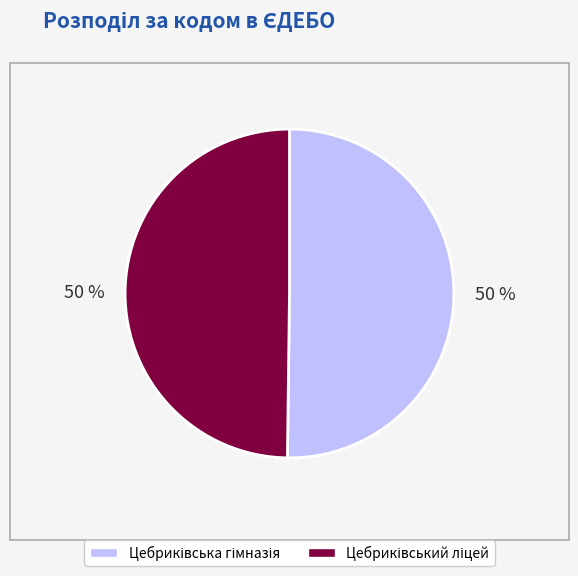

To the nearest percent, what is the average slice percentage?

50%